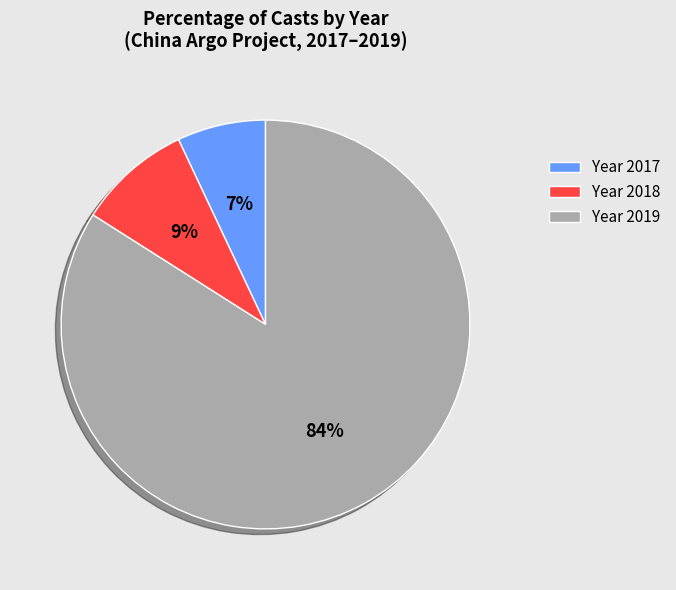

Does Year 2019 represent more than half of the total?

Yes